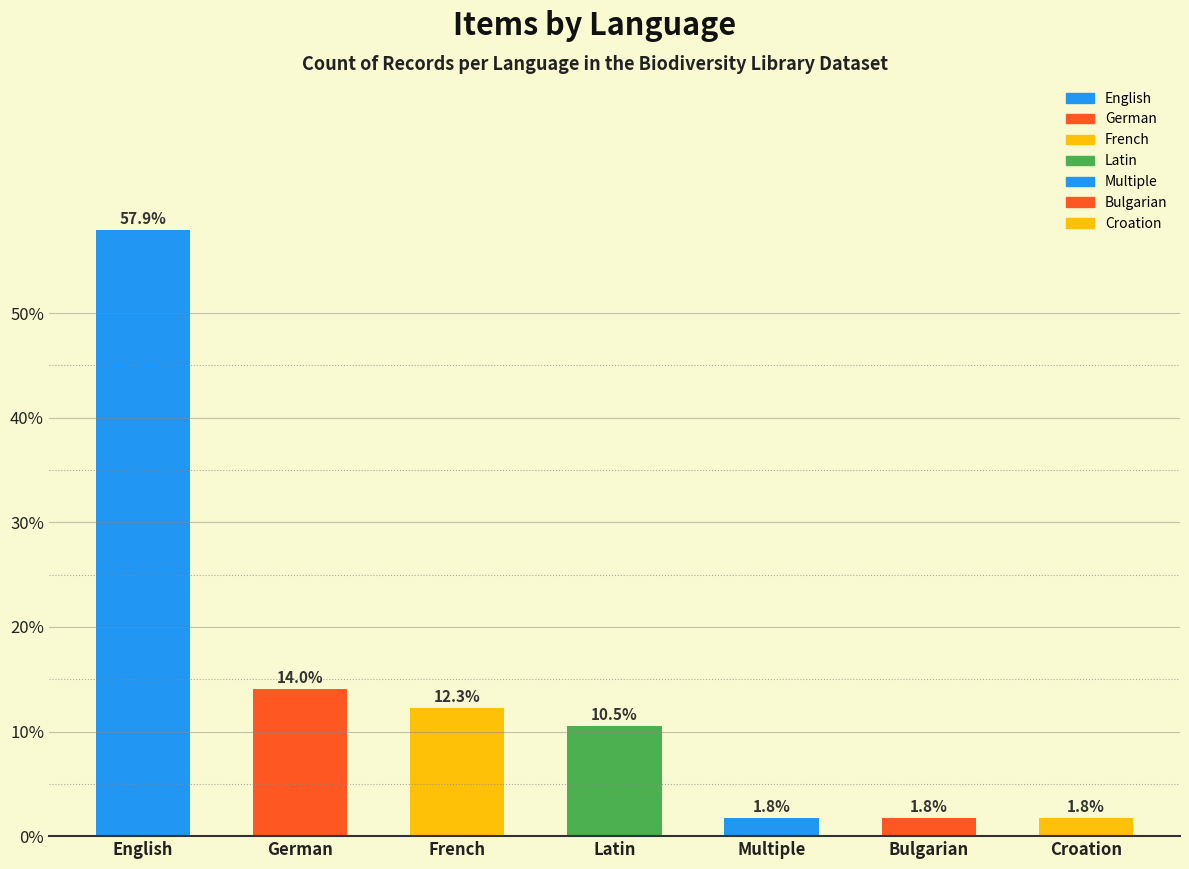

Rank the categories by value from highest to lowest.

English, German, French, Latin, Multiple, Bulgarian, Croation